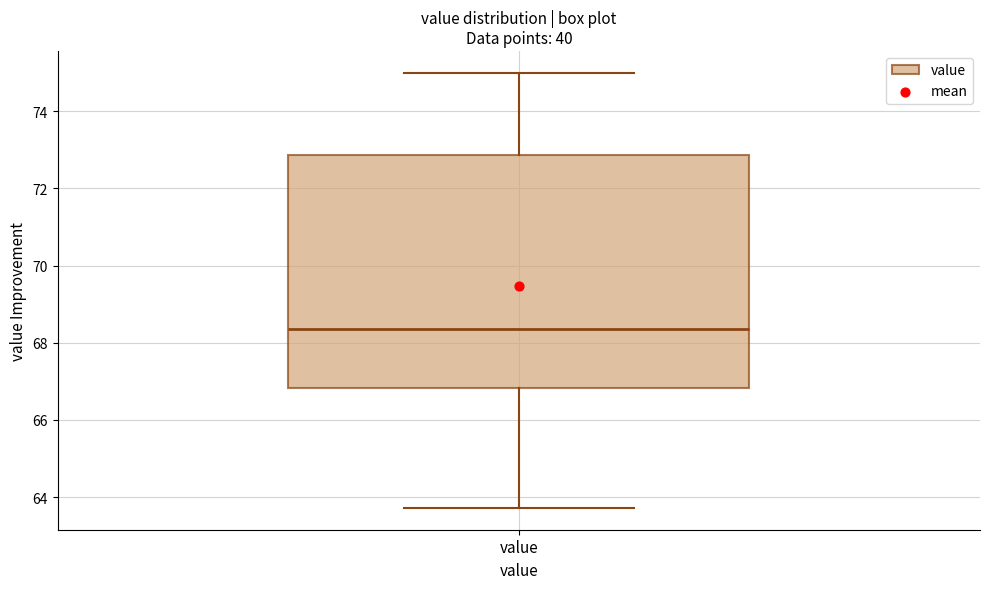

Read this box plot against the y-axis: the position of the median line, the range covered by the box, and the ends of both whiskers. The values are not printed on the chart, so give them approximately, as read against the axis.

median 68.4, box 66.8 to 72.8, whiskers 63.8 to 75.0